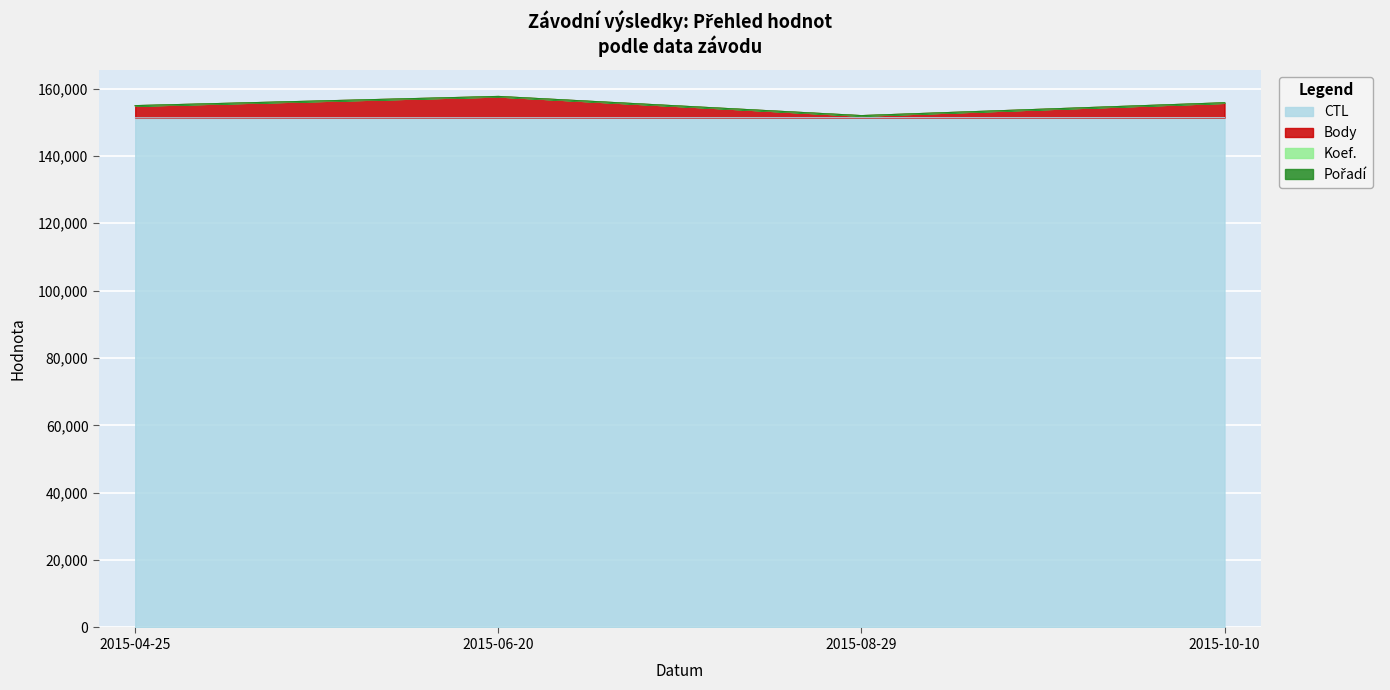

What is the label of the 4th point from the right?

2015-04-25